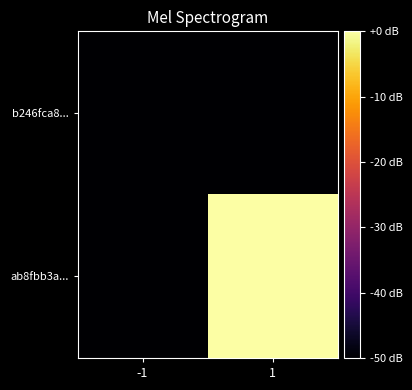

Which series has the largest range (max minus min)?

ab8fbb3a...